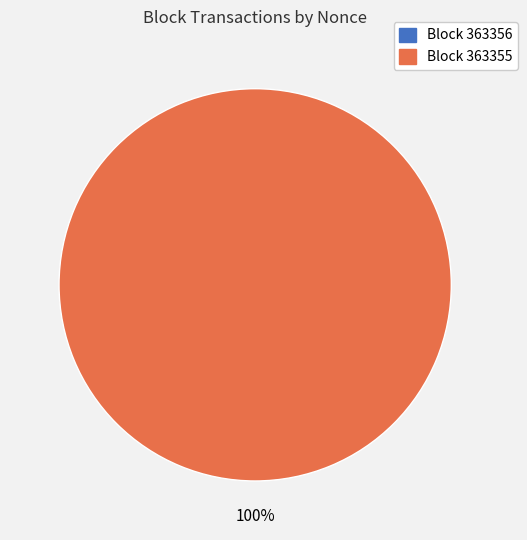

Does any single category account for the majority?

Yes